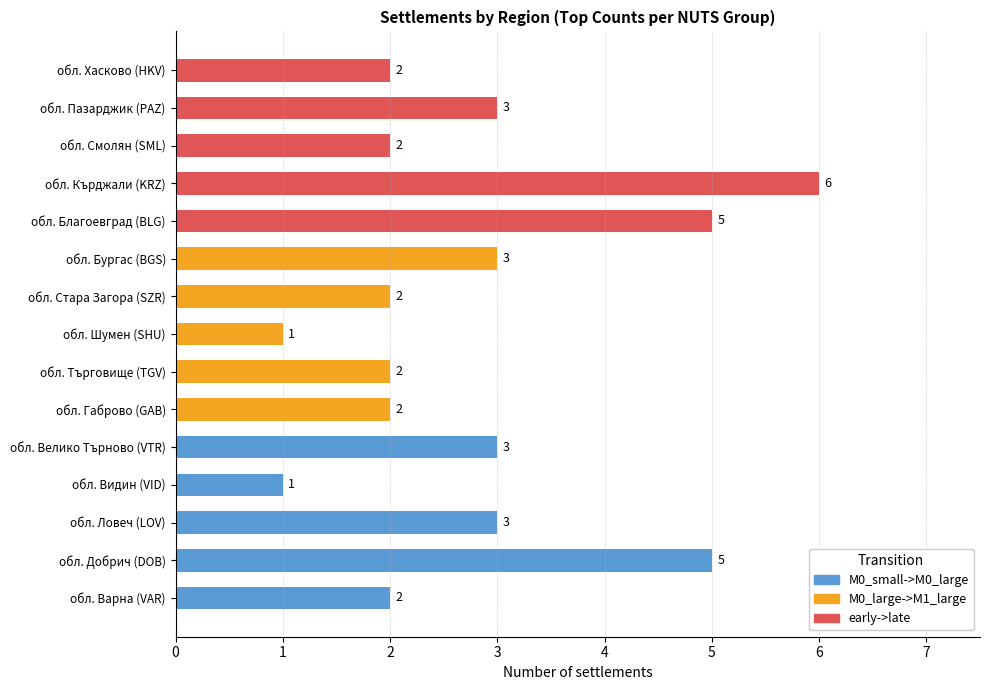

What is the sum of all values?

42